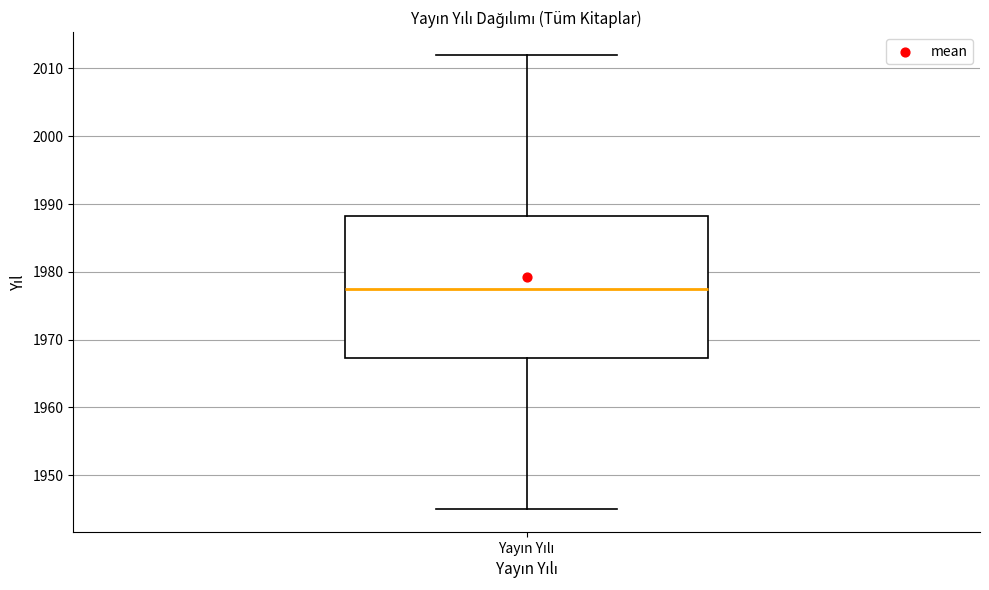

Where does the upper whisker of the box for Yayın Yılı end on the y-axis? The values are not printed on the chart, so give them approximately, as read against the axis.

2012